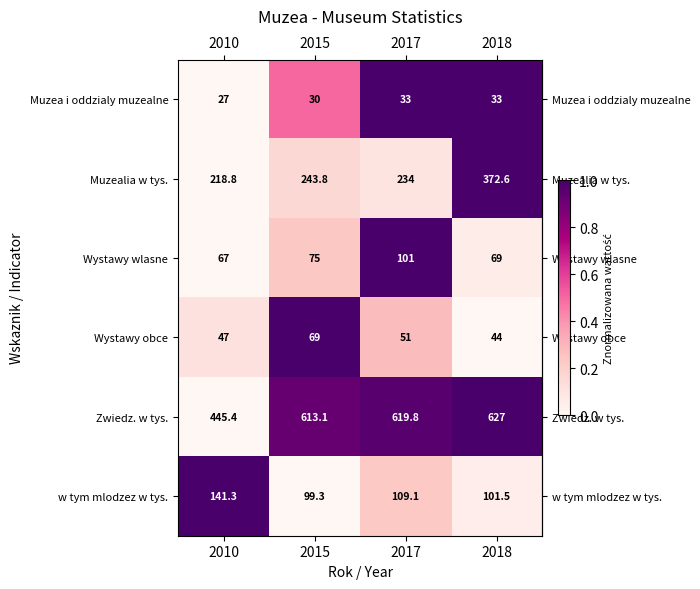

How many data points does each series have?

4